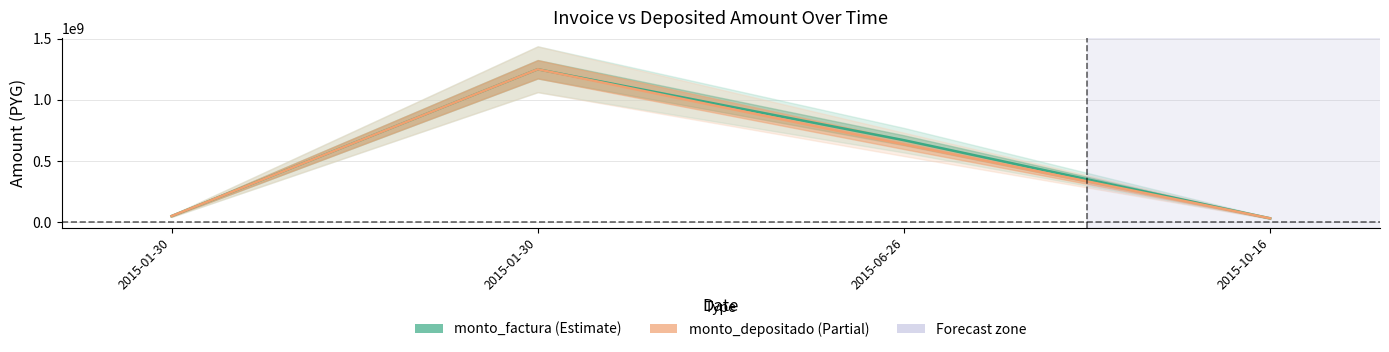

What is the minimum value for monto_factura?

30500000